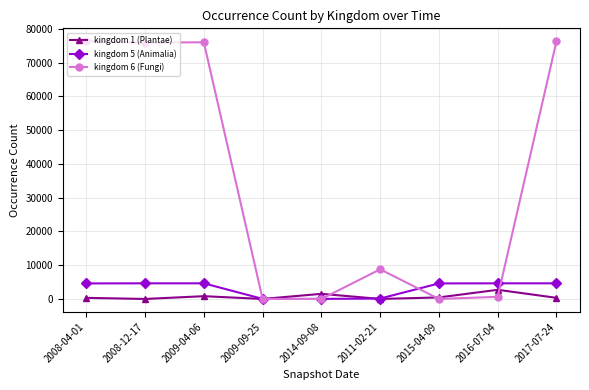

Which series has the largest total across all categories?

kingdom 6 (Fungi)